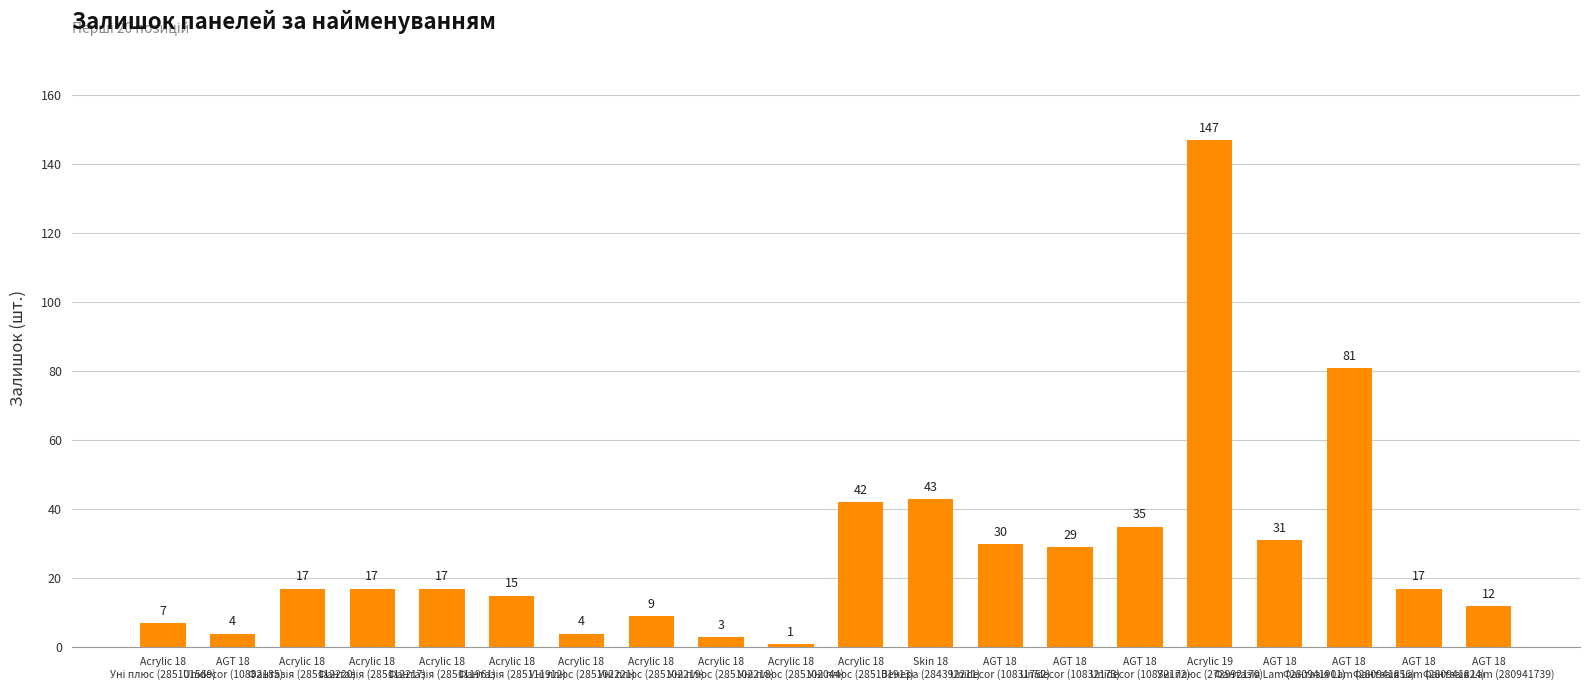

What is the difference between the second highest and second lowest values?

78